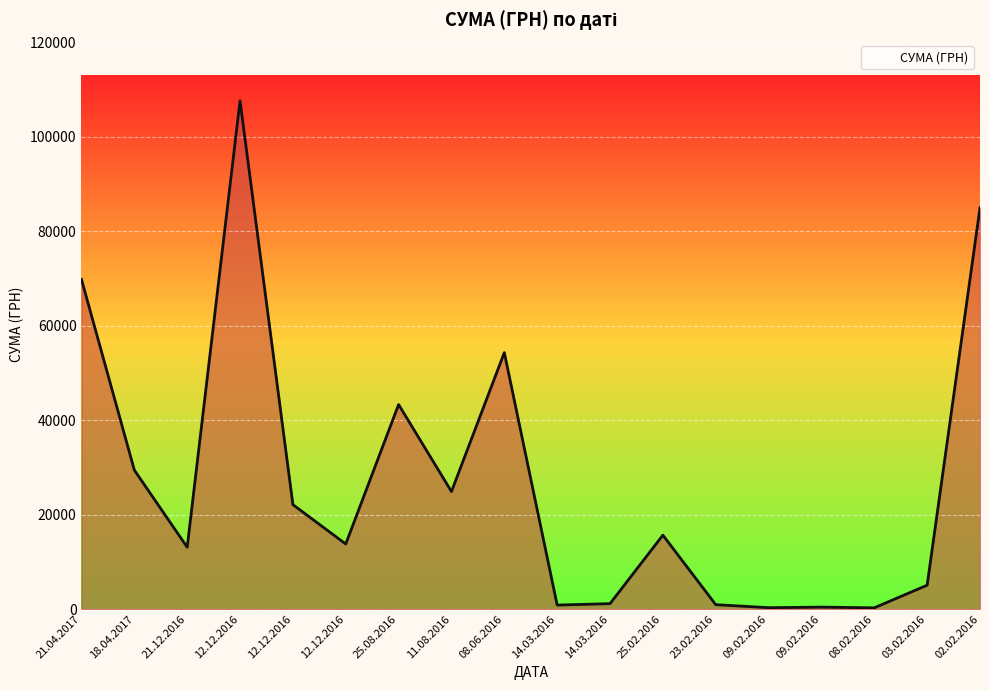

What is the label of the 12th point from the left?

25.02.2016